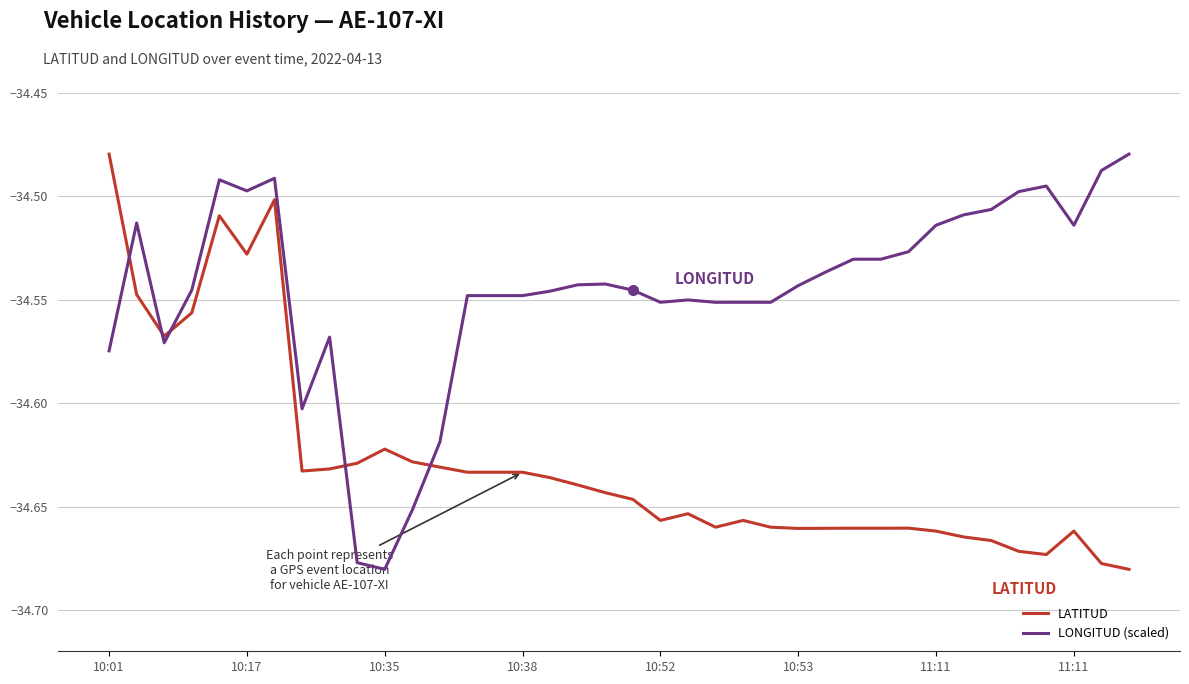

How many interior local valleys does the LONGITUD (scaled) series have?

8